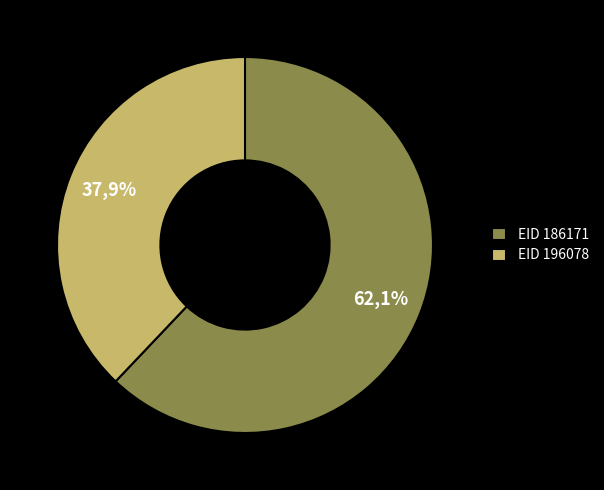

To the nearest percent, what percentage of the pie is 196078?

38%